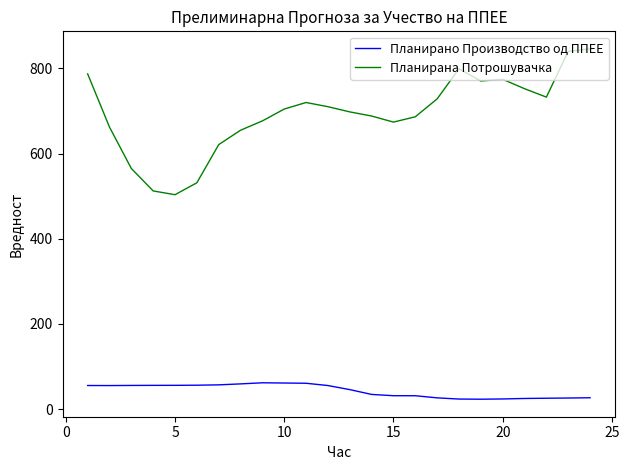

Rank the series by their maximum value, from lowest to highest.

Планирано Производство од ППЕЕ, Планирана Потрошувачка